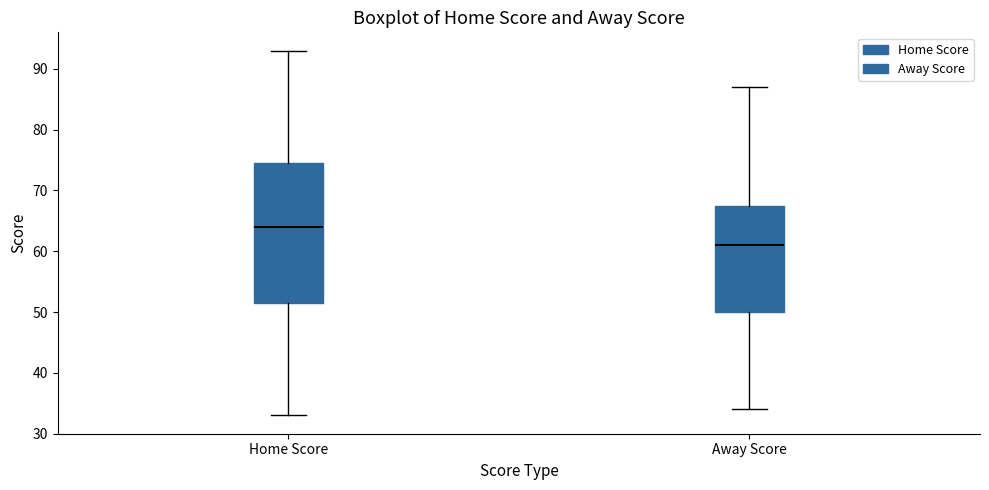

Which box has the highest median line?

Home Score